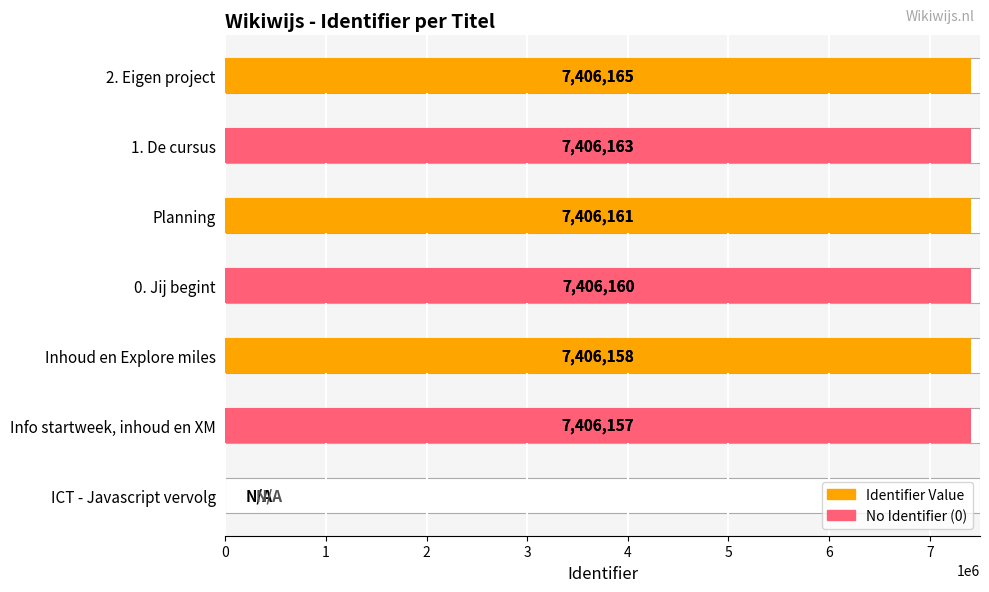

How many data points are less than 7406160?

3